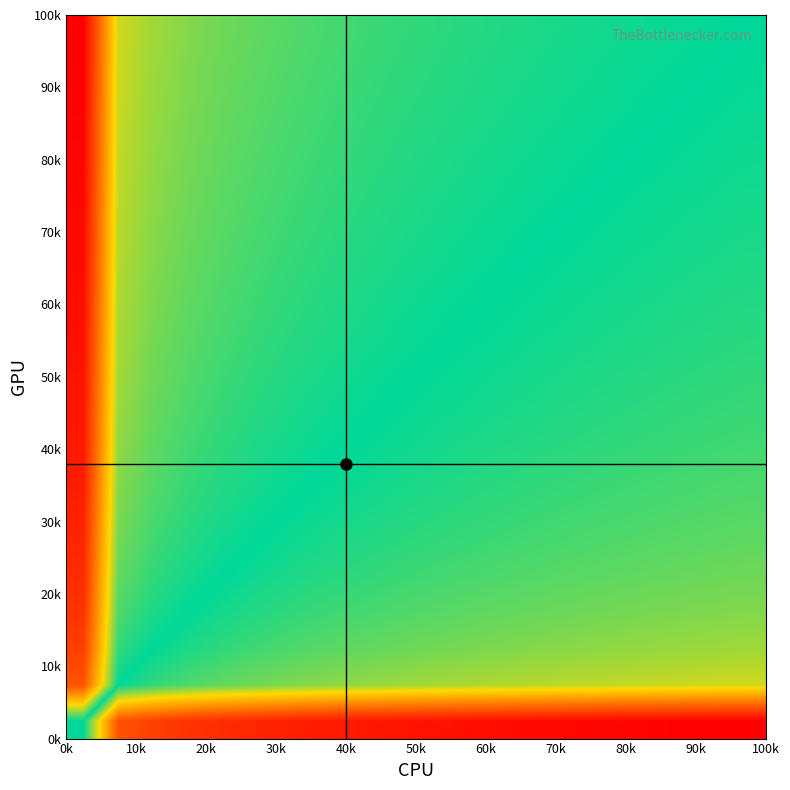

How many distinct data groups are displayed?

20